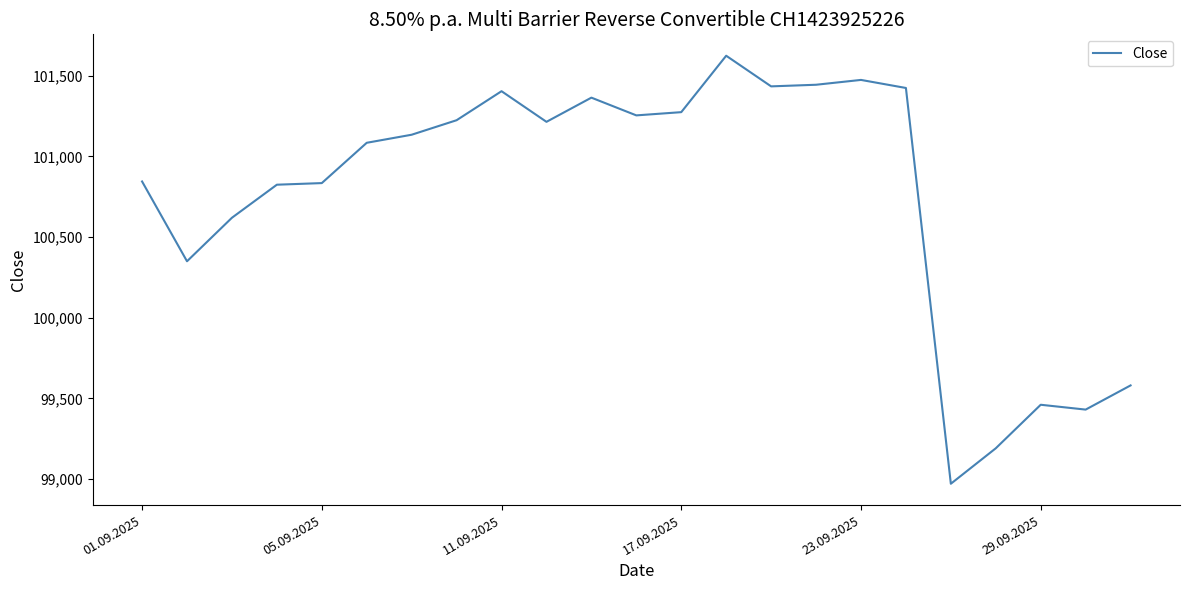

What is the difference between the maximum and minimum values?

2655